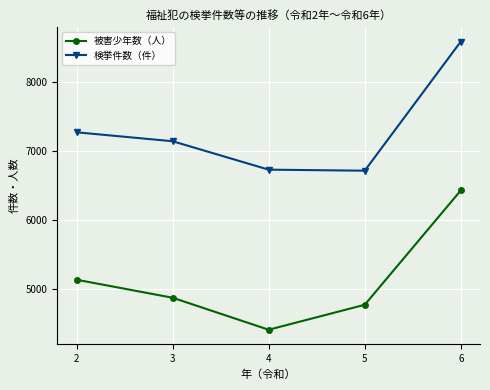

True or false: 被害少年数（人） has more than 2 points higher than both neighbors.

False